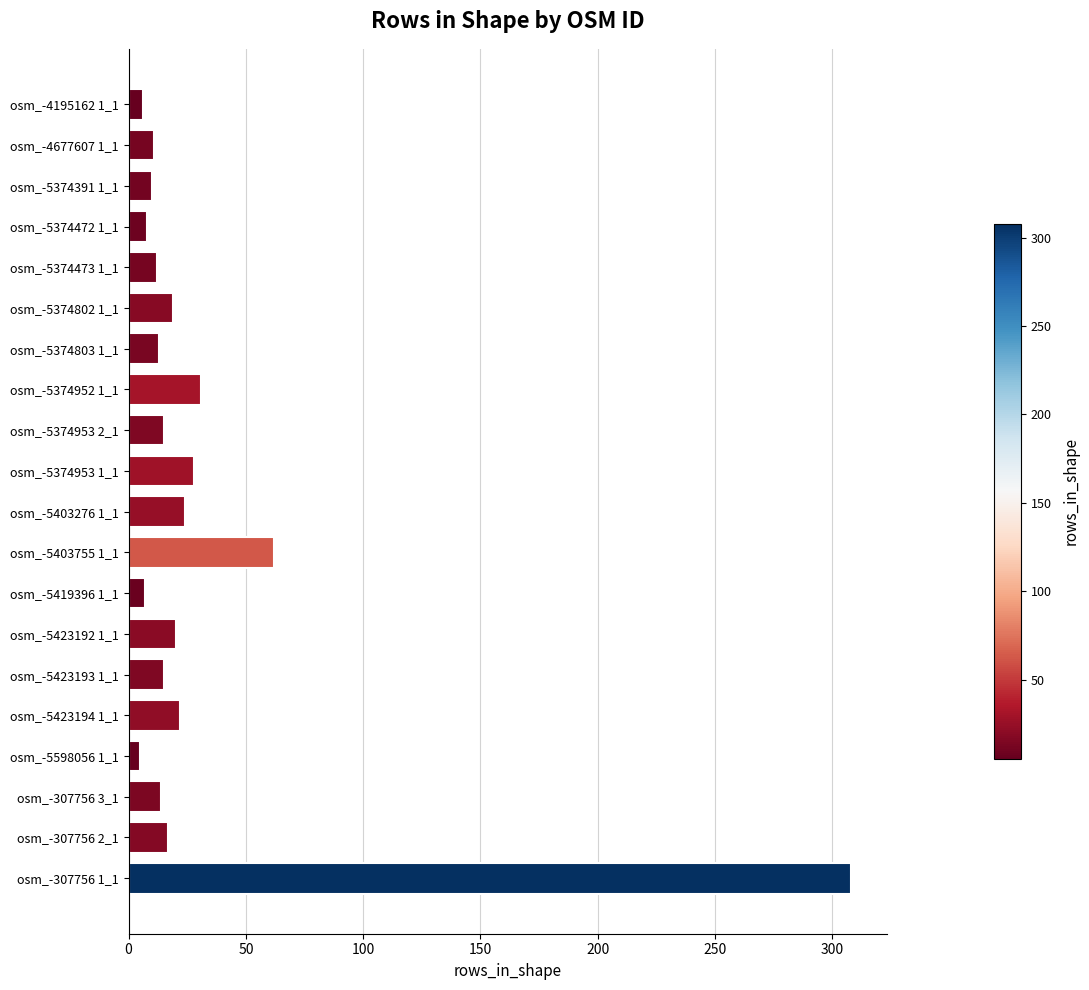

At which label is the value closest to 156?

osm_-5403755 1_1